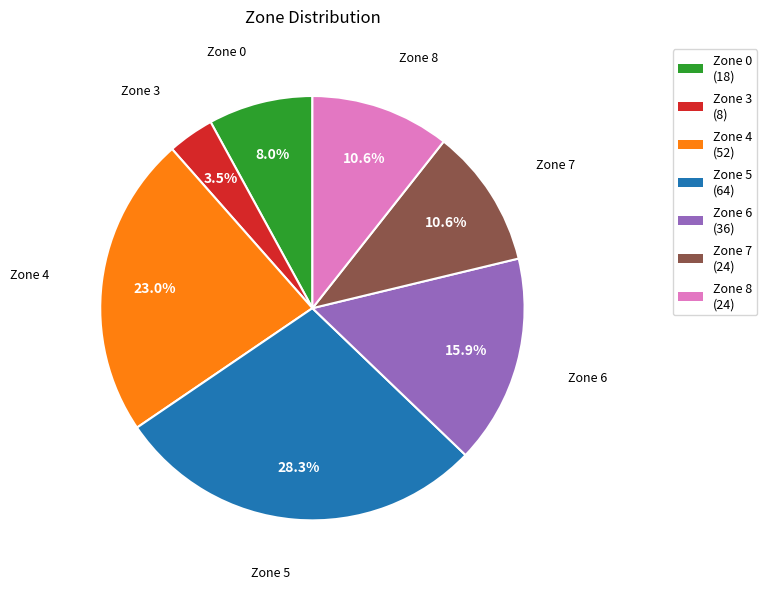

How many slices are in this pie chart?

7